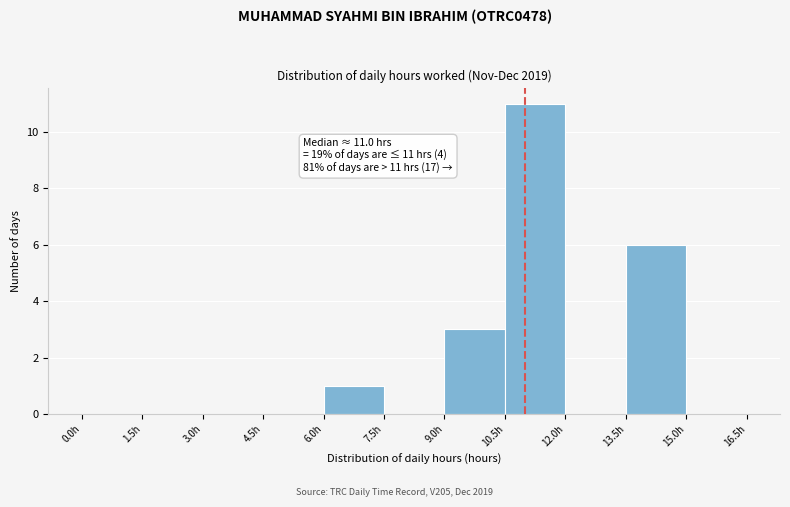

Over which range of the x-axis is the bar tallest?

10.5 to 12.0